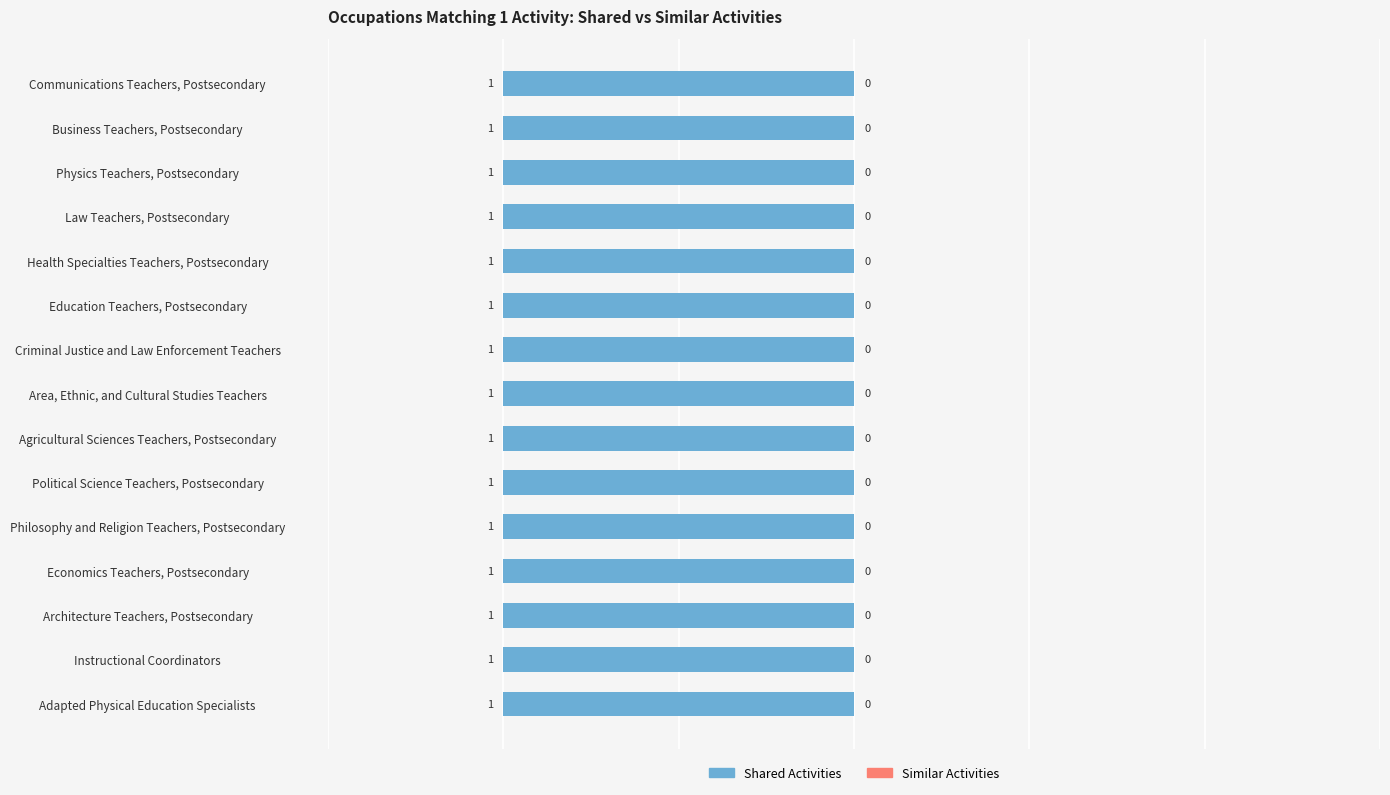

Which series changed the most between Area, Ethnic, and Cultural Studies Teachers and Education Teachers, Postsecondary?

Shared Activities